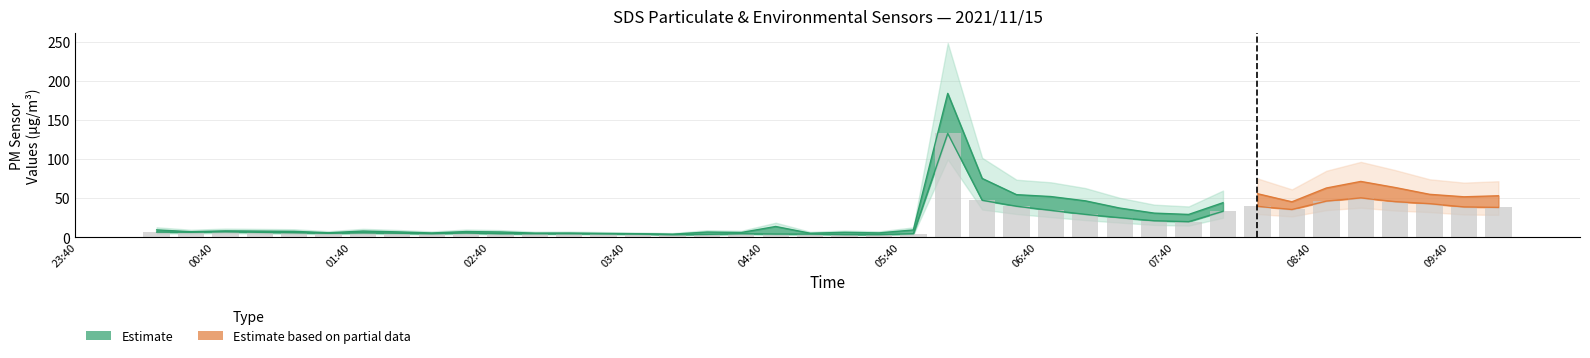

How many data points are above 6?

21